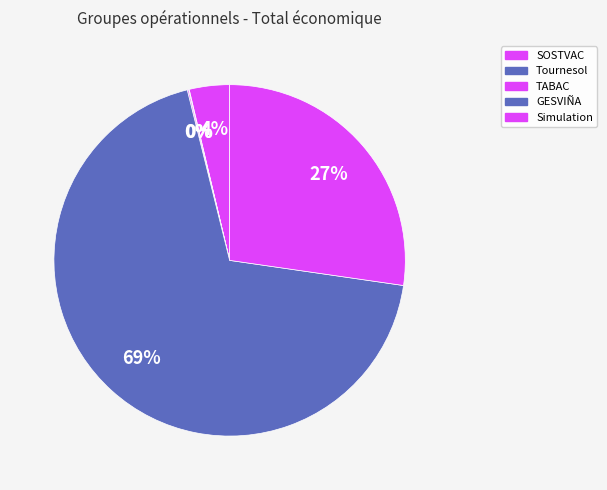

What is the largest slice in the pie chart?

GESVIÑA